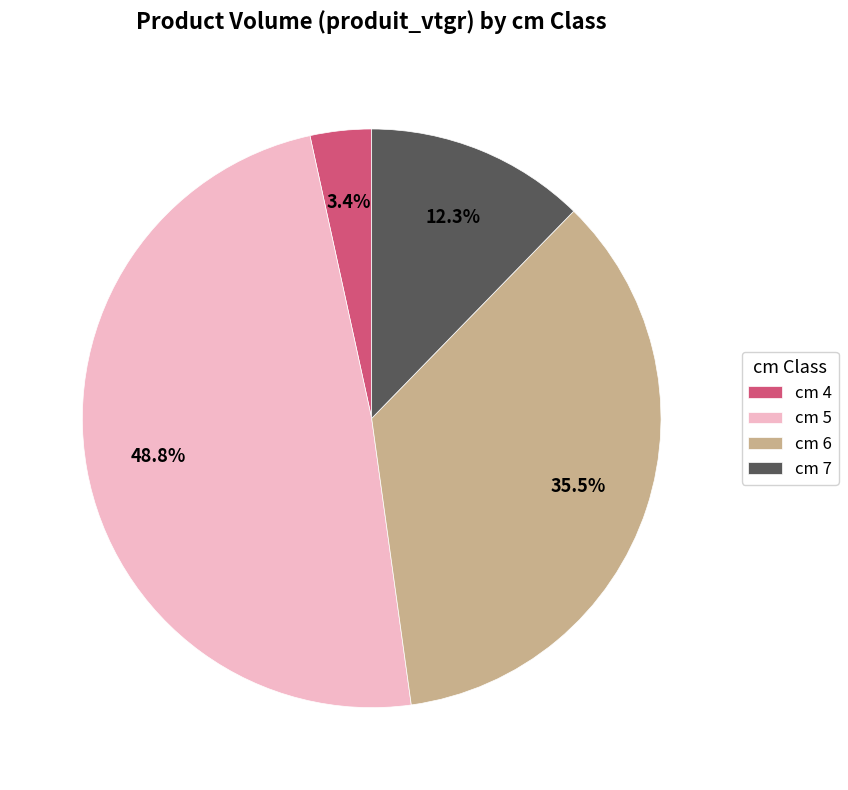

What is the largest slice in the pie chart?

cm 5